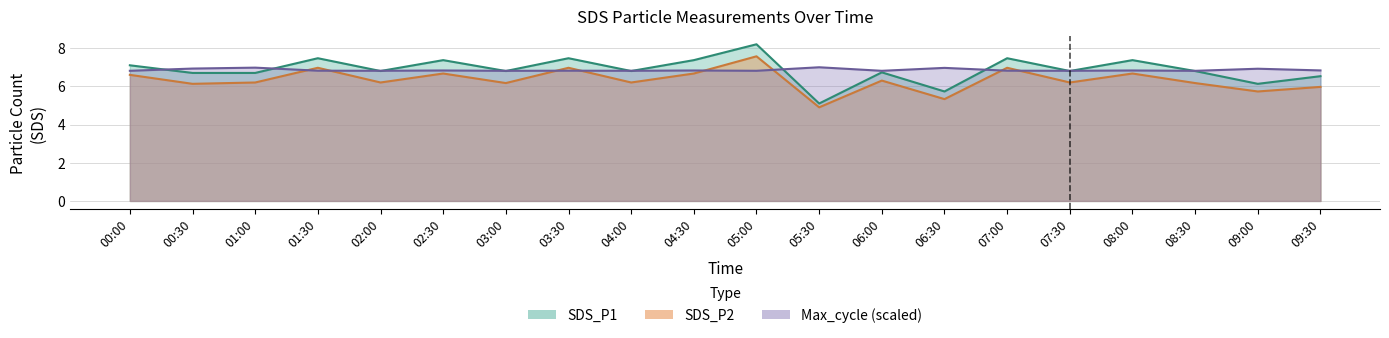

What is the spread (max minus min) of values at 01:00?

0.8